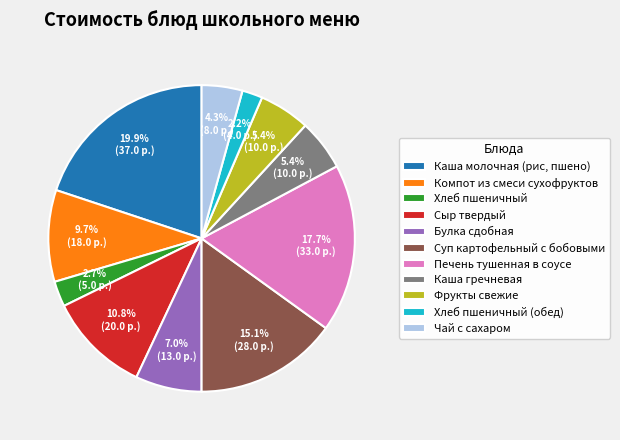

To the nearest percent, what is the difference between the Сыр твердый and Булка сдобная slice percentages?

4%